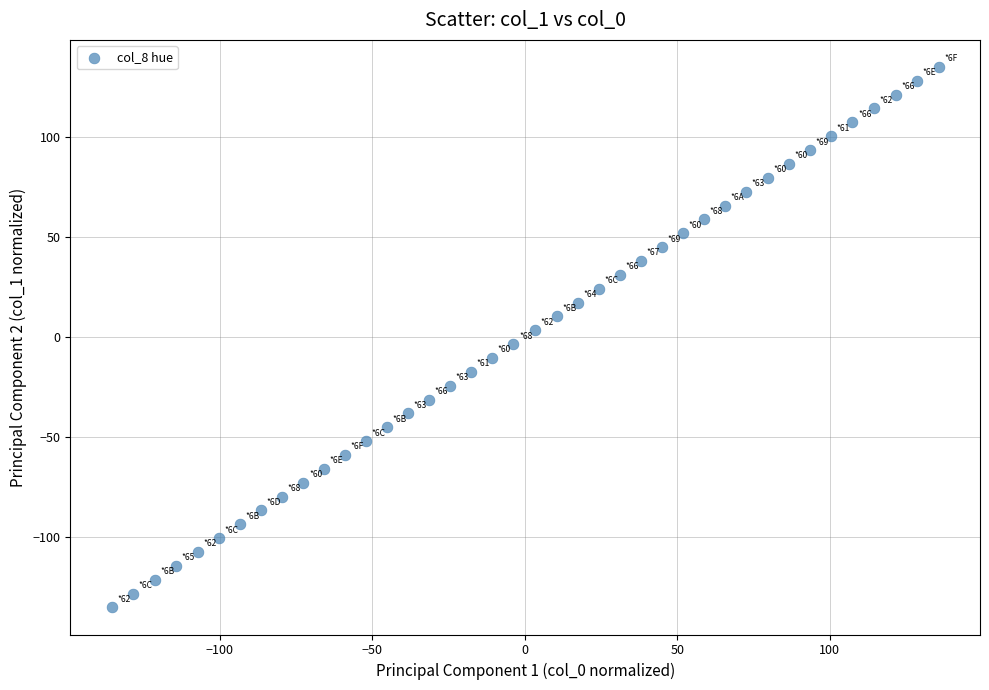

What is the range of X values (max minus min)?

271.0